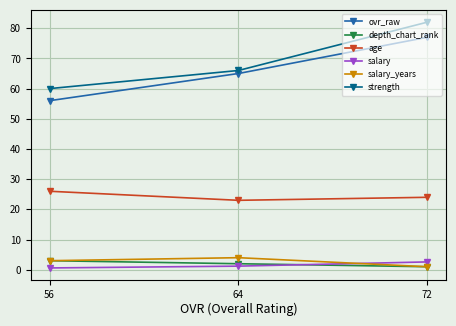

Reading left to right, what are all the values shown in this chart?

ovr_raw: 56=56.0	64=65.0	72=77.0
depth_chart_rank: 56=3.0	64=2.0	72=1.0
age: 56=26.0	64=23.0	72=24.0
salary: 56=0.6	64=1.2	72=2.6
salary_years: 56=3.0	64=4.0	72=1.0
strength: 56=60.0	64=66.0	72=82.0